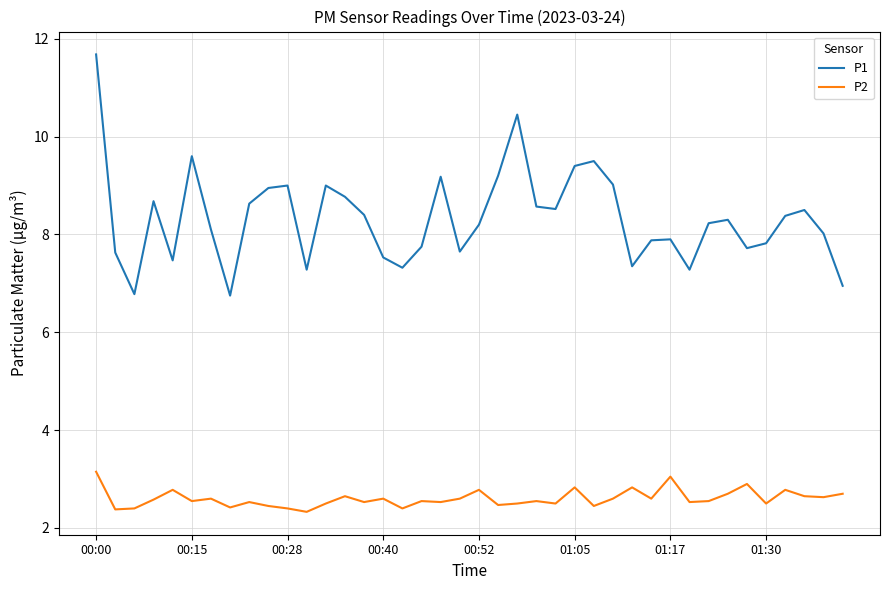

Is this an area chart (filled region under the line)?

No